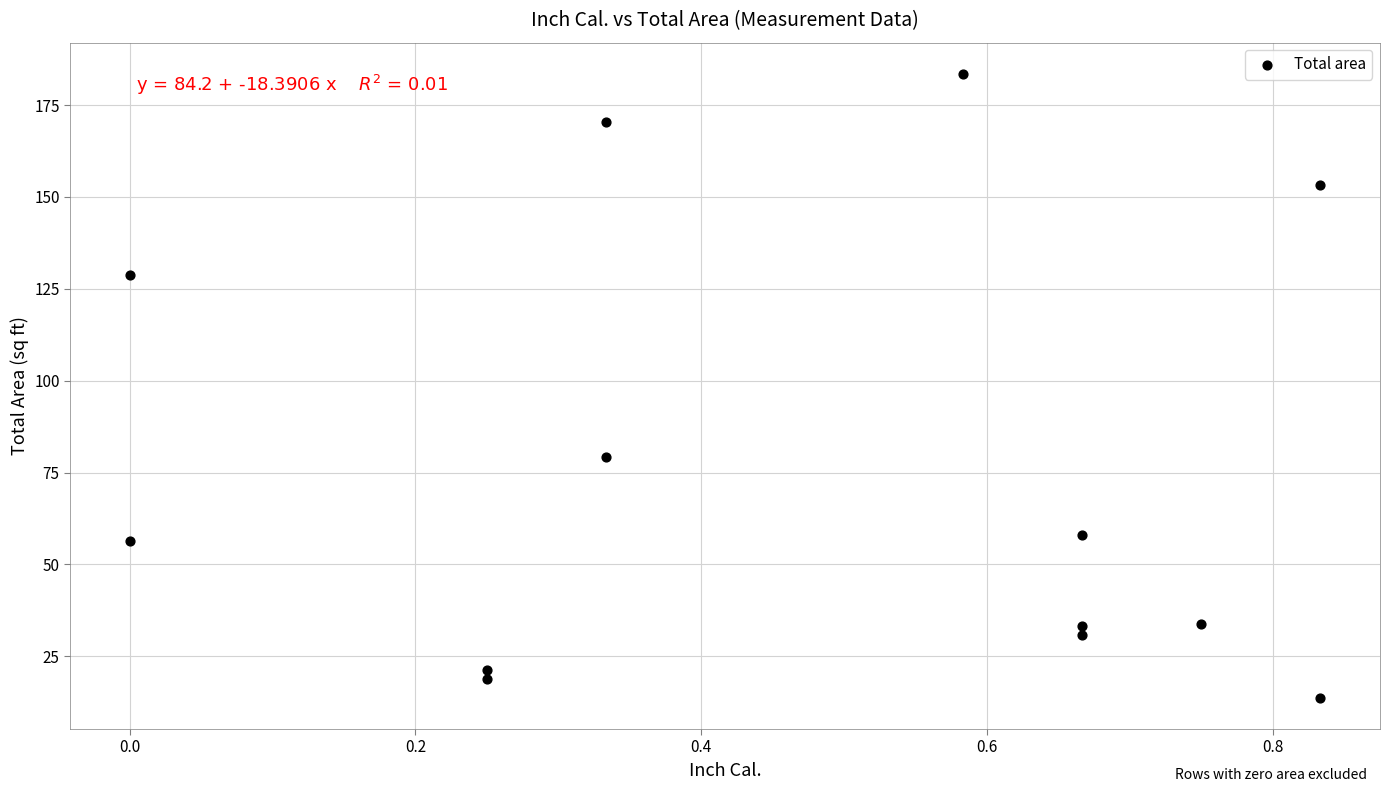

What is the range of X values (max minus min)?

0.8